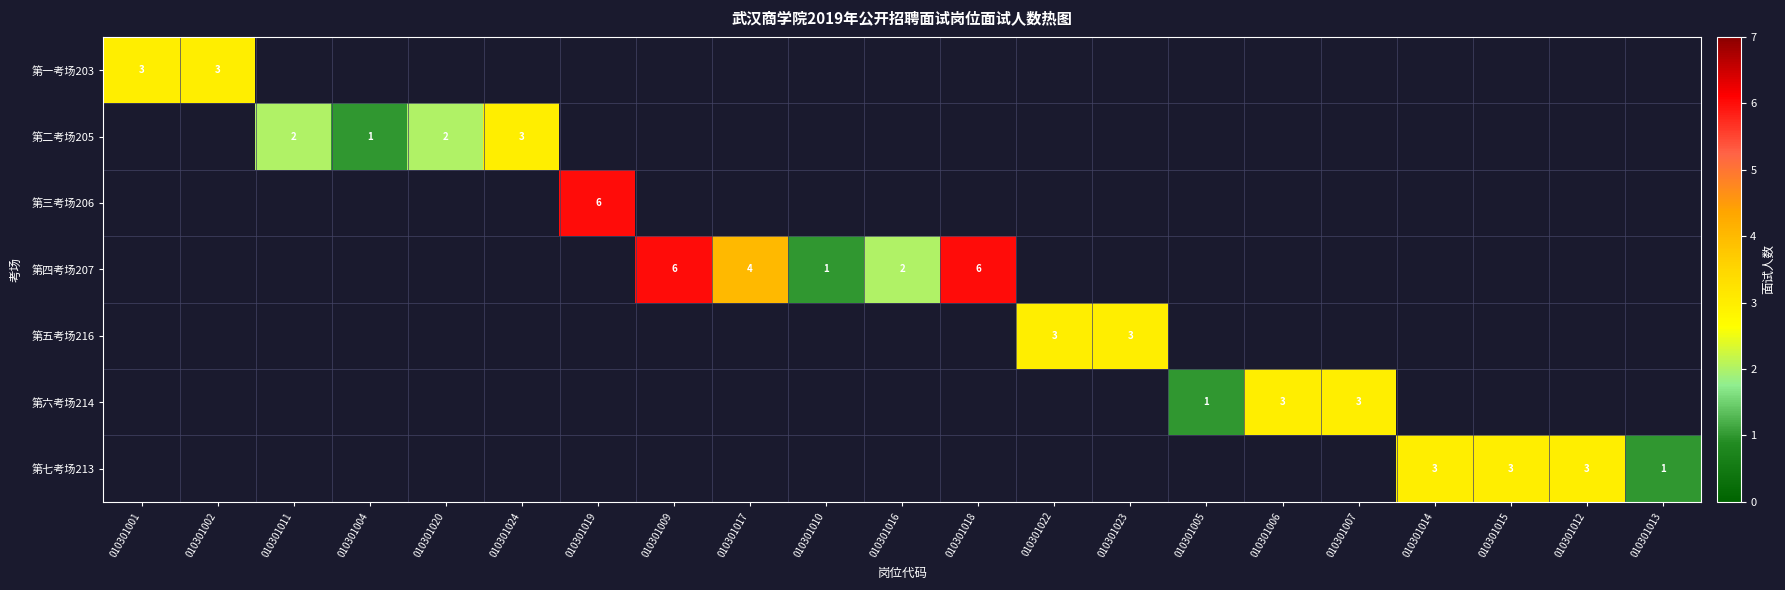

Between 010301006 and 010301002, which is larger?

010301002